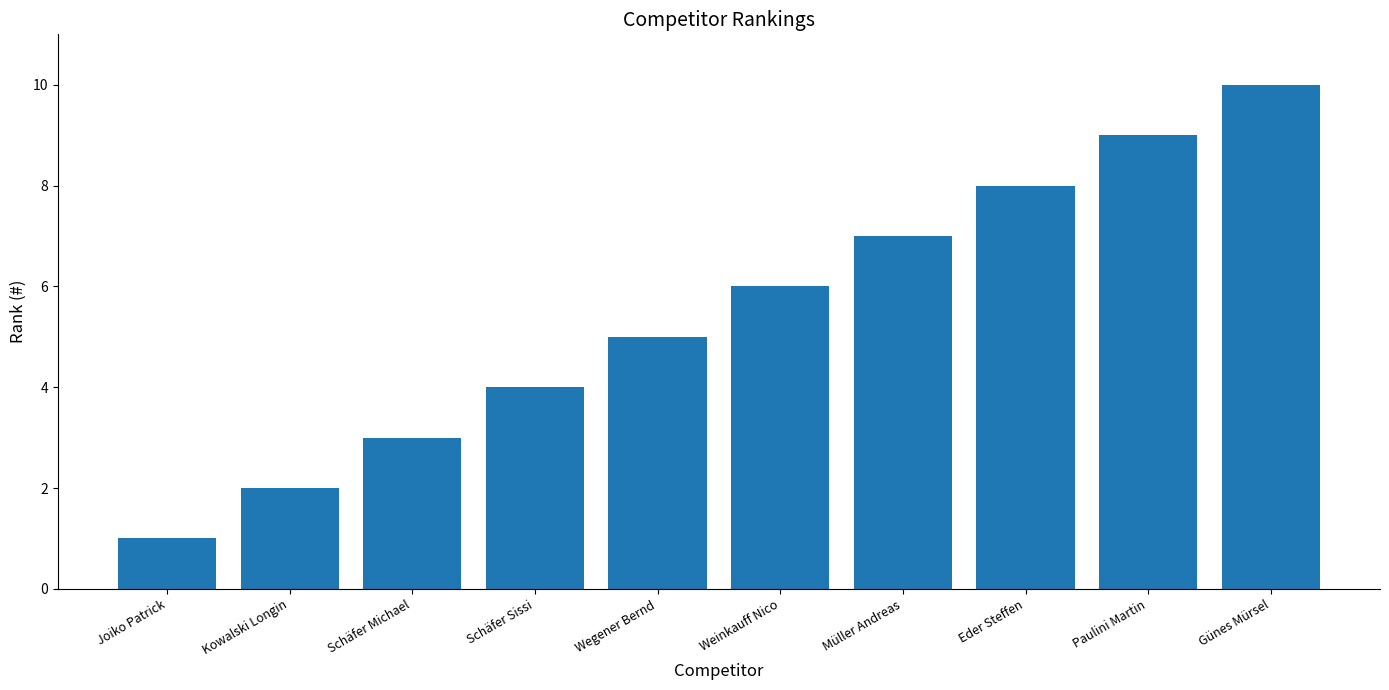

Is it true that the value at Müller Andreas is 7?

True